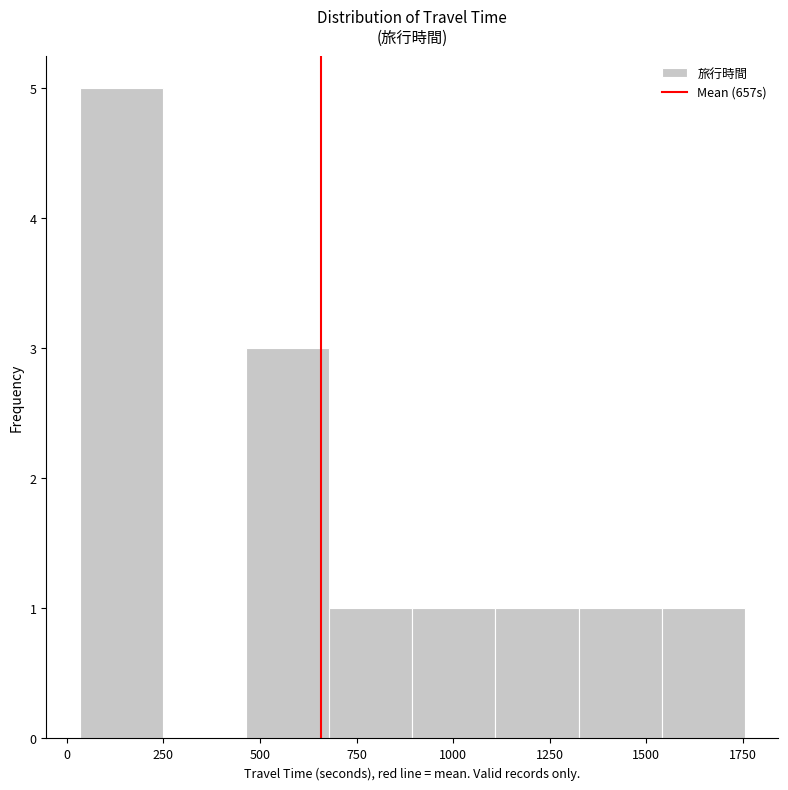

Reading left to right, transcribe this chart: for each bar, give the range it covers on the x-axis and its height. Neither the bar edges nor the heights are printed on the chart, so give them approximately, as read against the axes.

50 to 250: 5
250 to 450: 0
450 to 700: 3
700 to 900: 1
900 to 1100: 1
1100 to 1300: 1
1300 to 1550: 1
1550 to 1750: 1